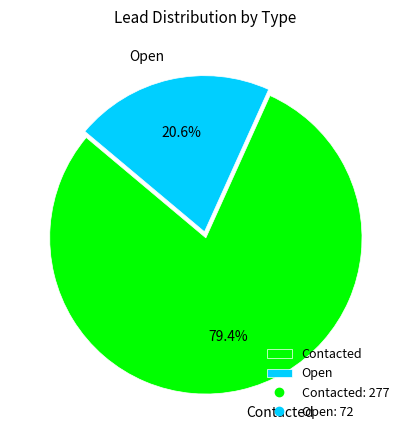

Rank the categories by value from lowest to highest.

Open, Contacted